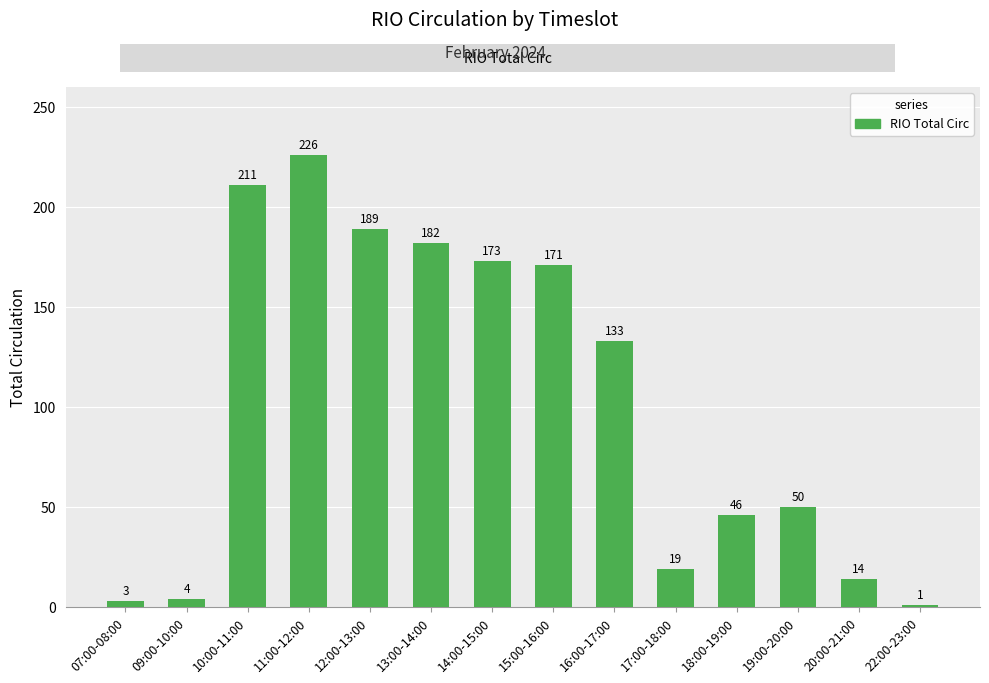

Read the value at 20:00-21:00.

14